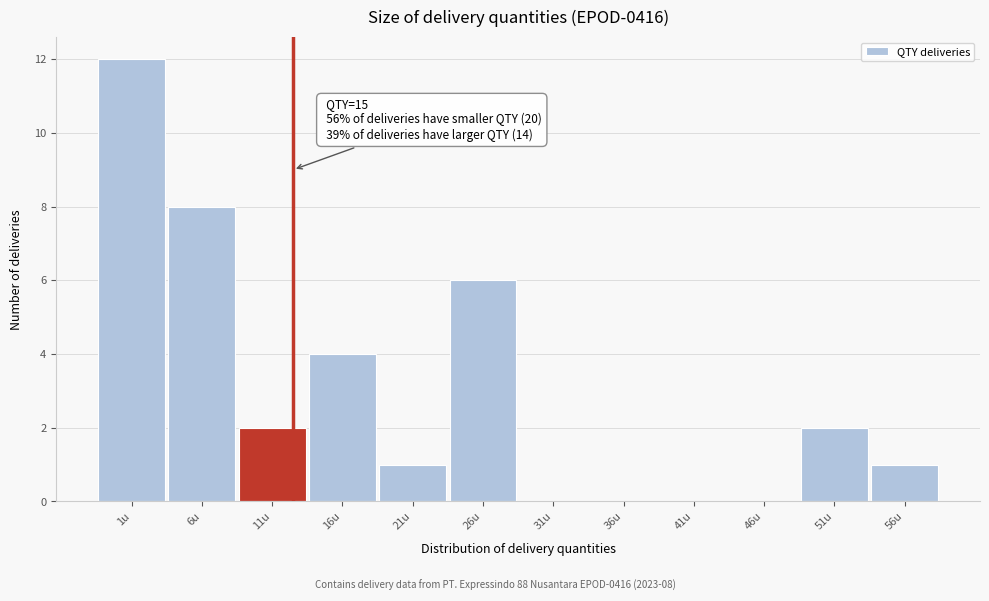

Reading right to left, transcribe all the data shown in this chart.

56u=1	51u=2	46u=0	41u=0	36u=0	31u=0	26u=6	21u=1	16u=4	11u=2	6u=8	1u=12